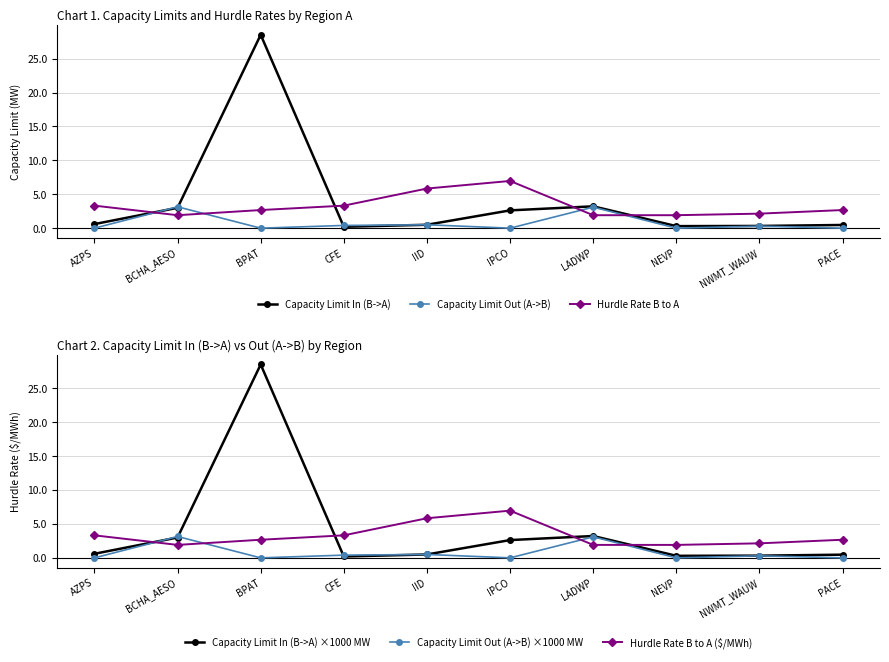

Which series has the largest total across all categories?

Capacity Limit In (B->A)